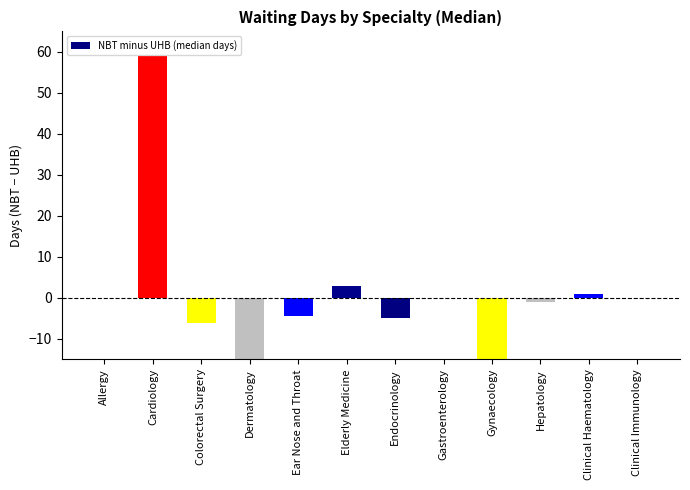

Between Ear Nose and Throat and Gastroenterology, which is larger?

Gastroenterology